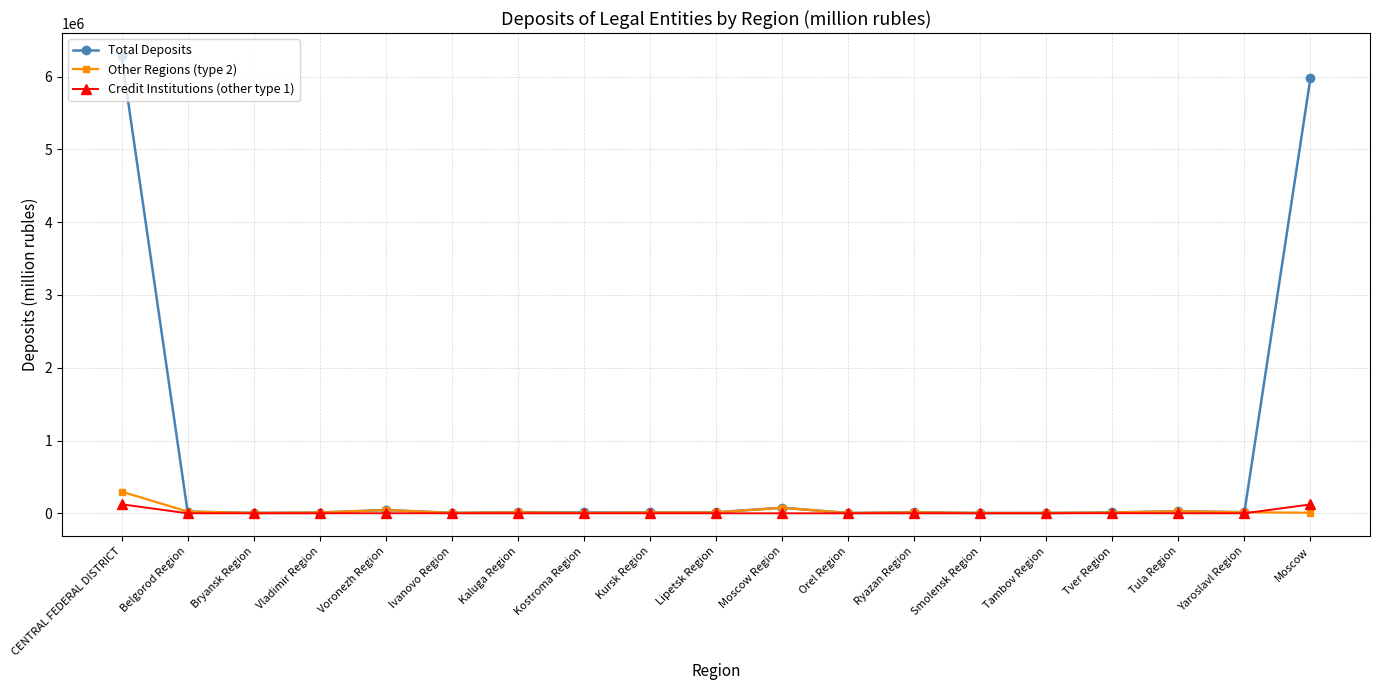

True or false: Total Deposits has more than 0 points higher than both neighbors.

True